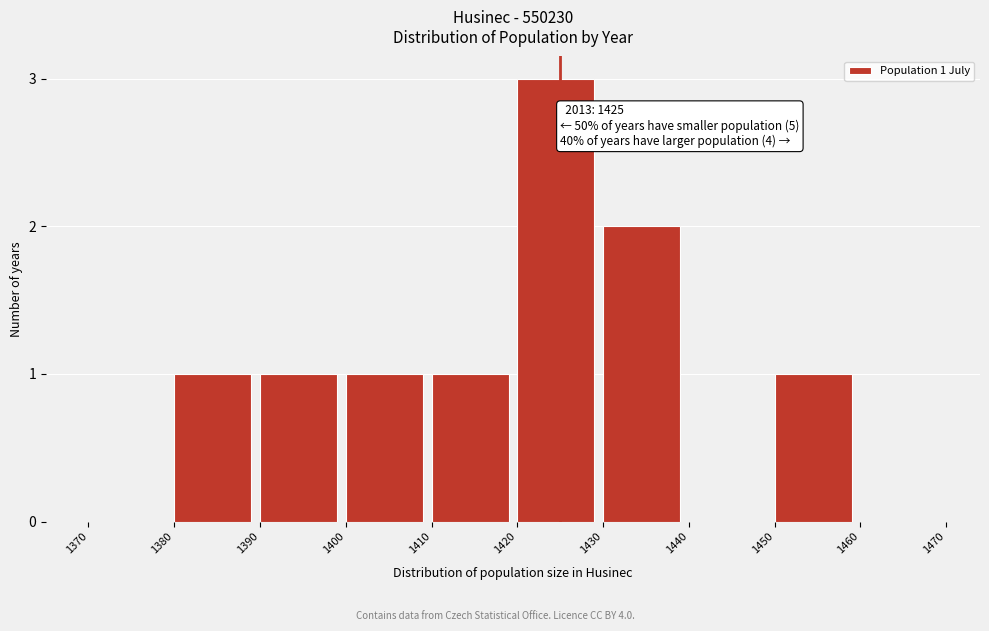

Reading left to right, extract all data points from this chart.

1370=0	1380=1	1390=1	1400=1	1410=1	1420=3	1430=2	1440=0	1450=1	1460=0